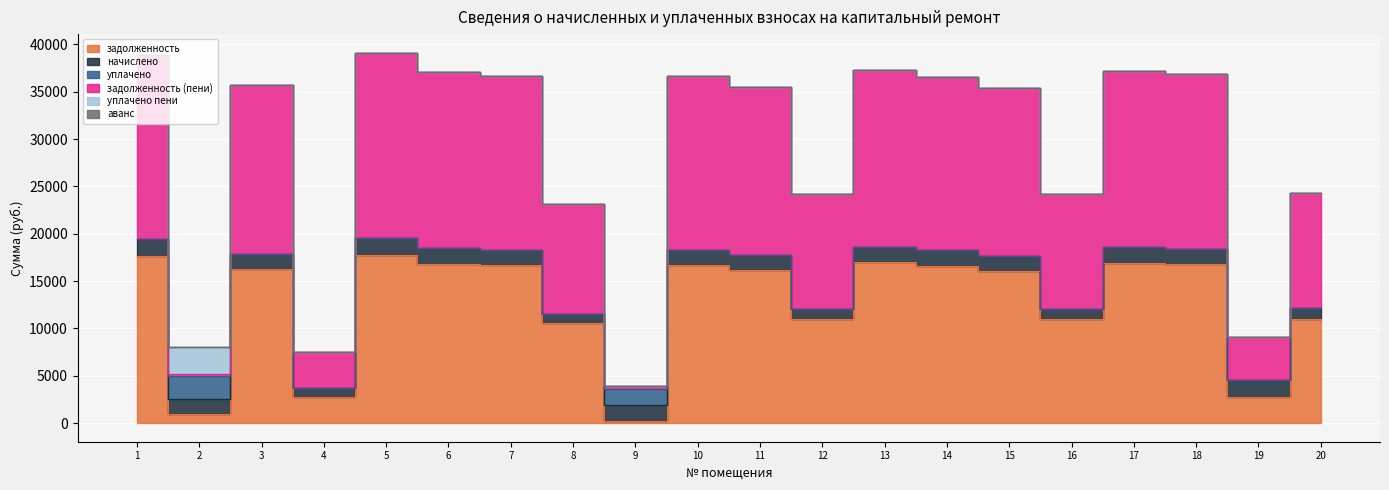

Between 5 and 18, which series saw the biggest shift?

задолженность (пени)